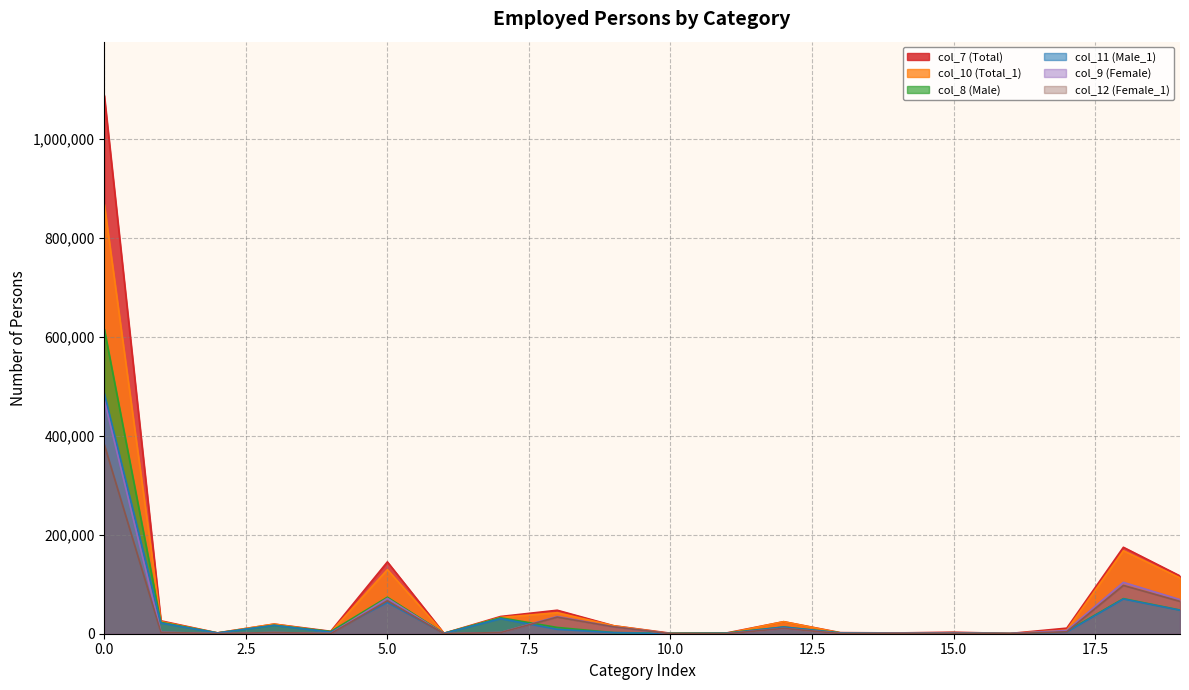

At which label is col_9 (Female) closest to 235975?

18